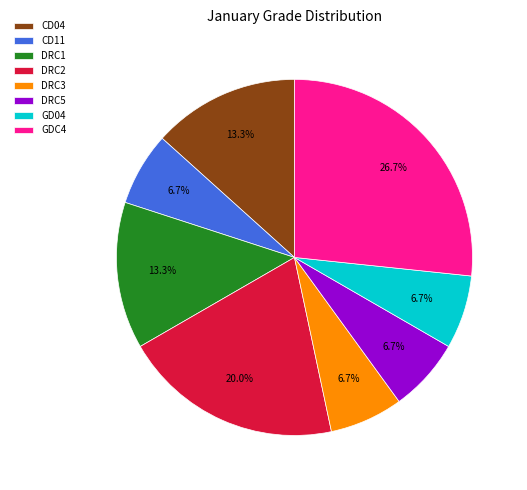

Count the number of slices in the pie.

8